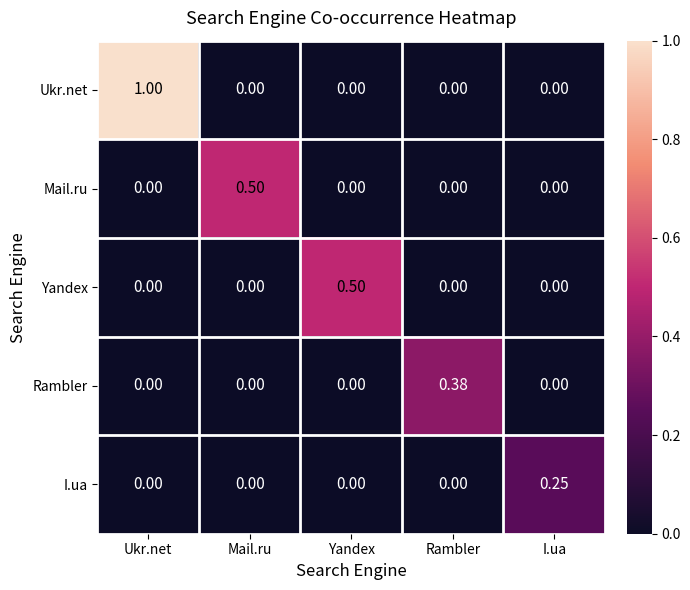

How many series are shown in this chart?

5